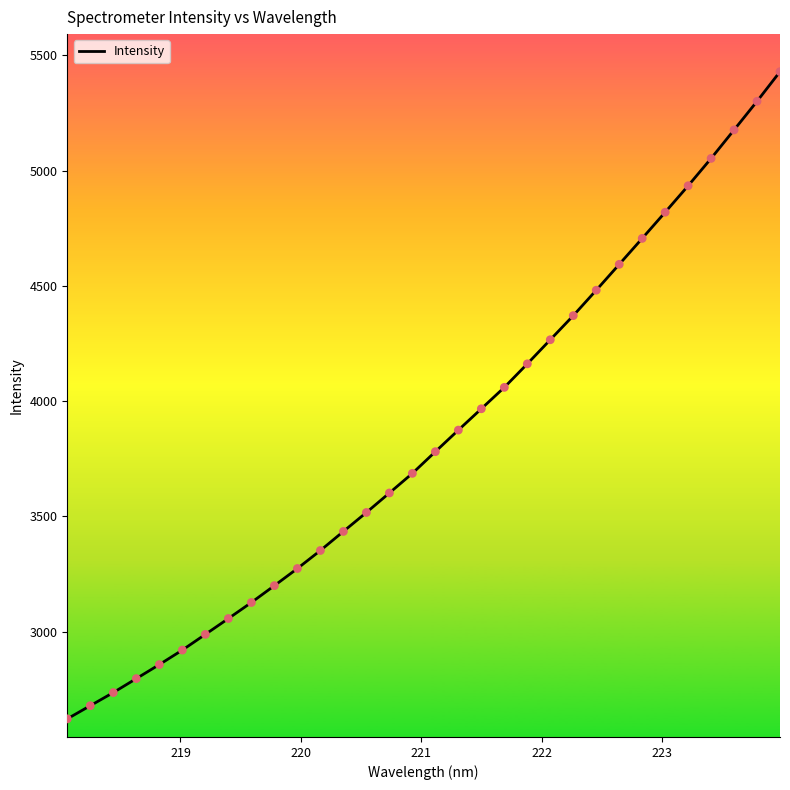

What is the greatest value displayed?

5429.4